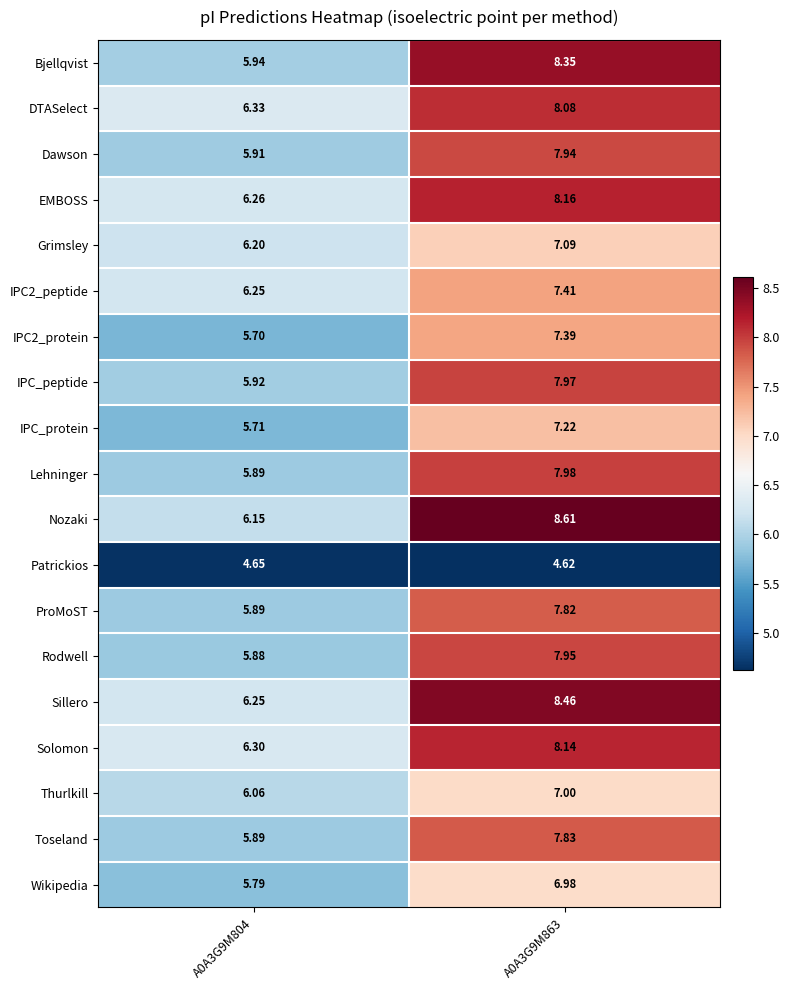

Is the value of IPC2_peptide at A0A3G9M804 greater than the value of IPC_protein at A0A3G9M804?

Yes